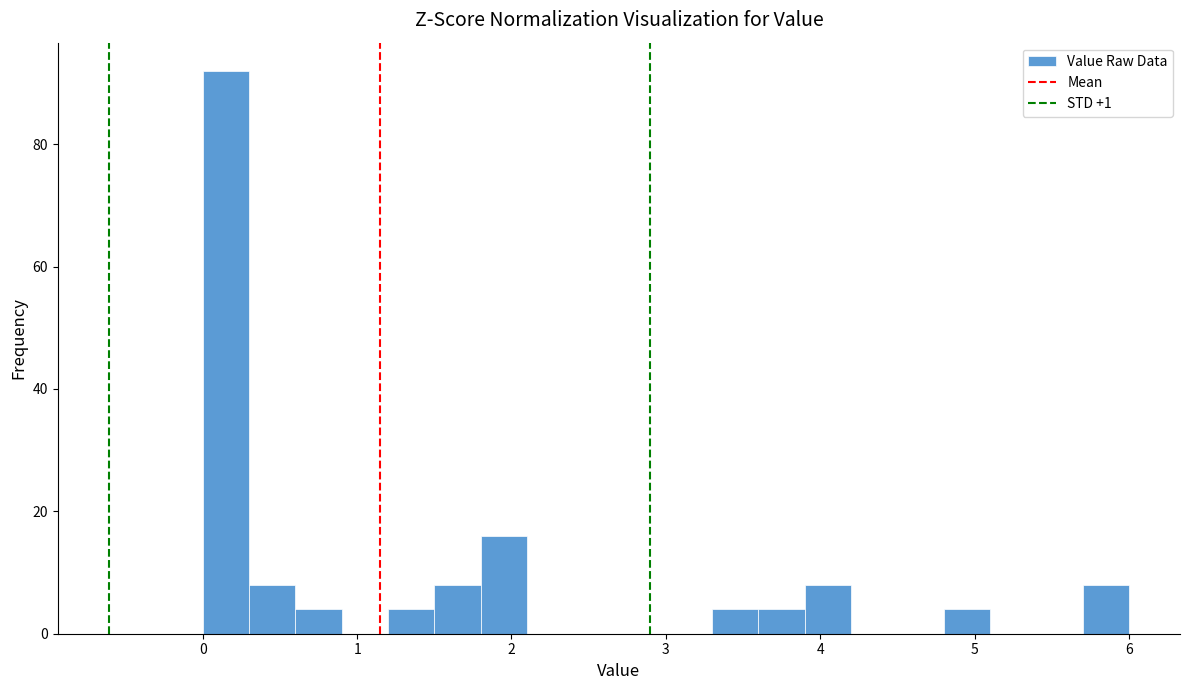

Read against the x-axis, roughly where is the centre of the tallest bar?

0.2